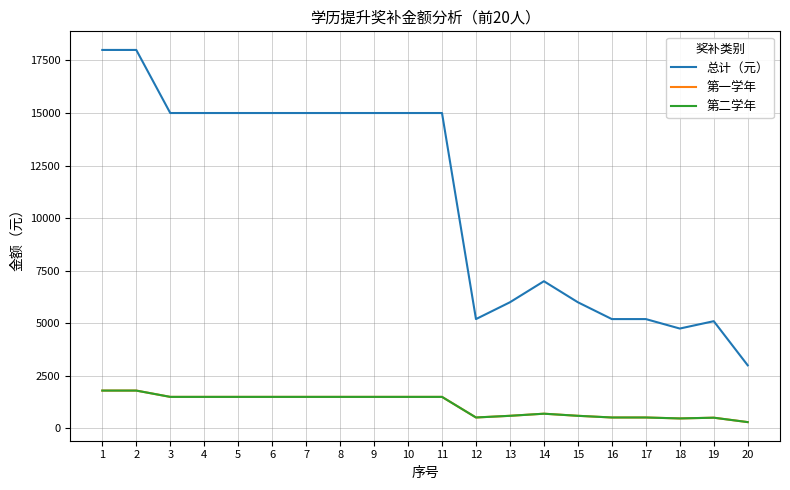

What is the sum of the 第二学年 values at 4 and 6?

3000